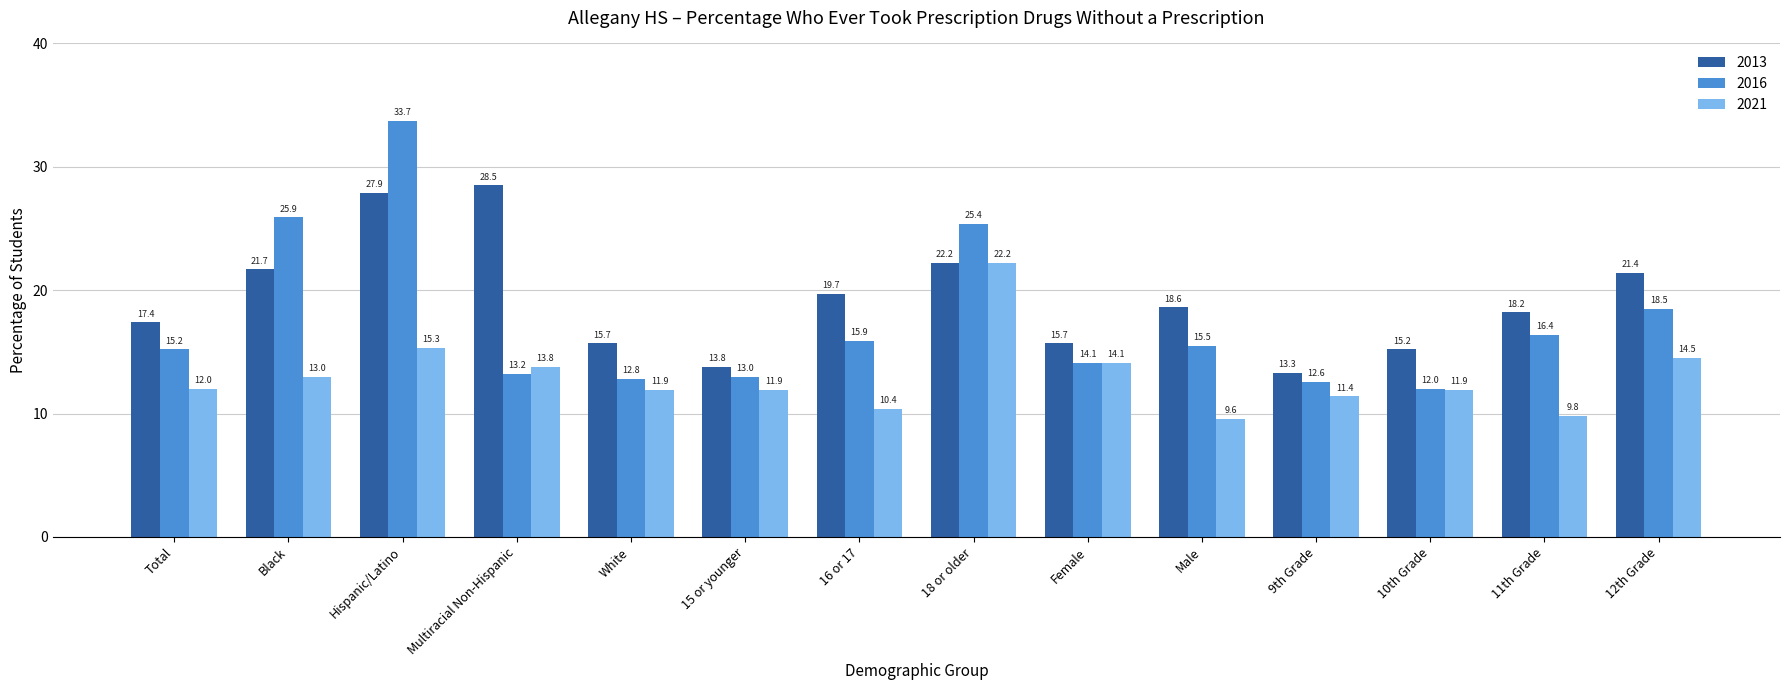

What is the total value across all series at Male?

43.7